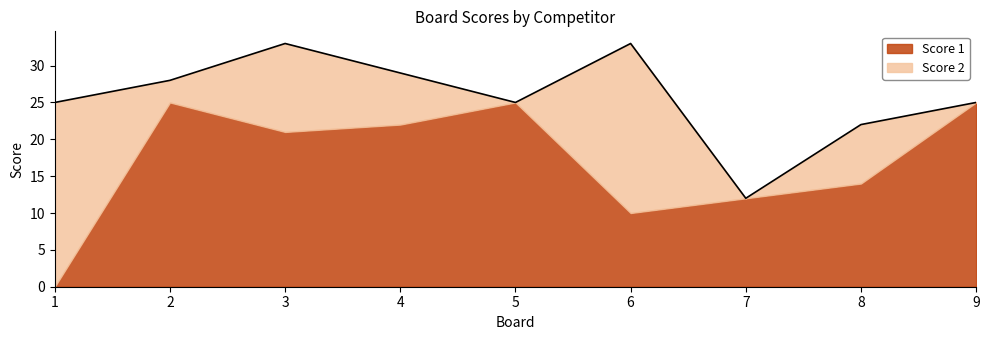

At which label does Score 2 first exceed 7?

1